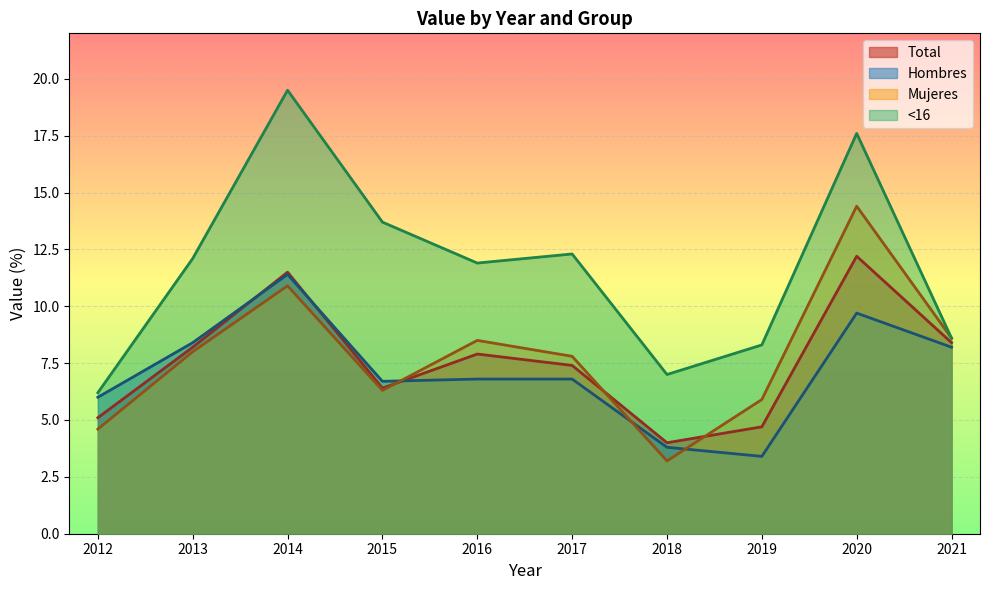

Which series has the largest range (max minus min)?

<16